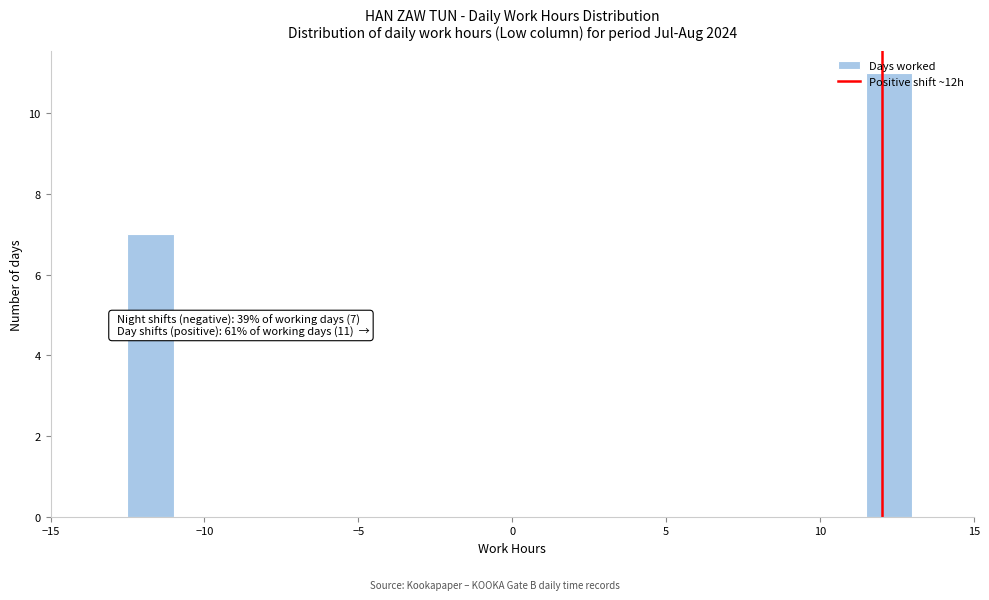

Around what value on the x-axis is the tallest bar? Give the approximate position of its centre, as read against the axis.

12.5